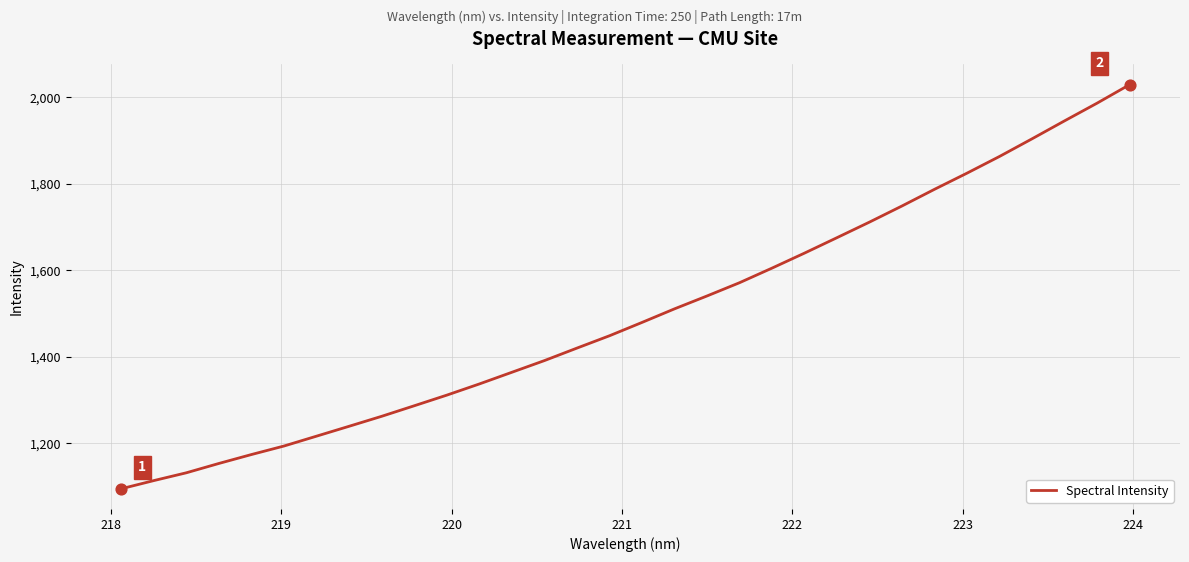

What is the difference between the maximum and minimum values?

933.9